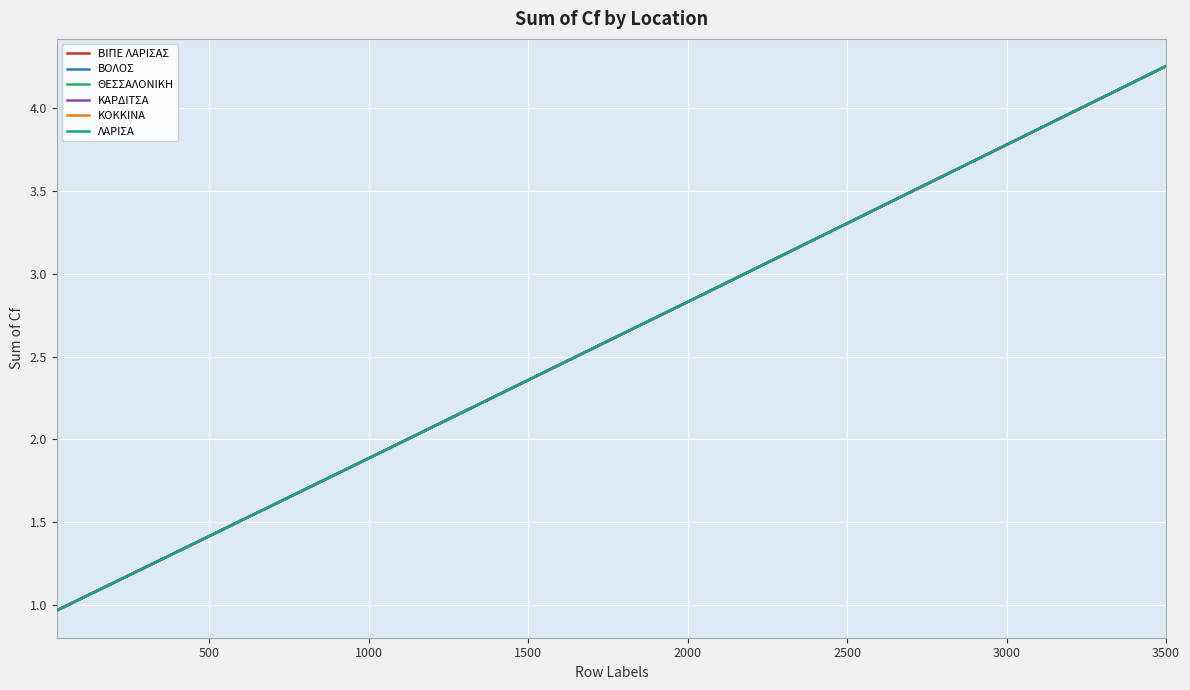

Which series has the widest spread of values?

ΘΕΣΣΑΛΟΝΙΚΗ